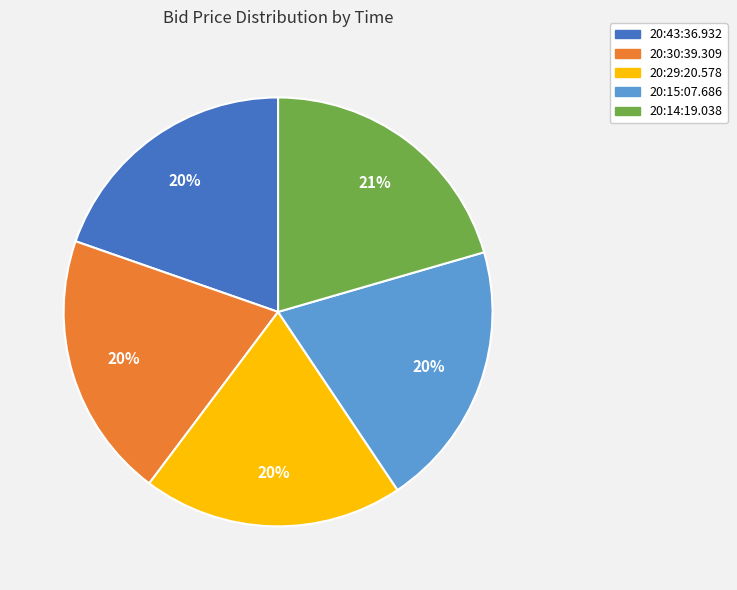

The 20:14:19.038 slice represents 30% of the pie. True or false?

False